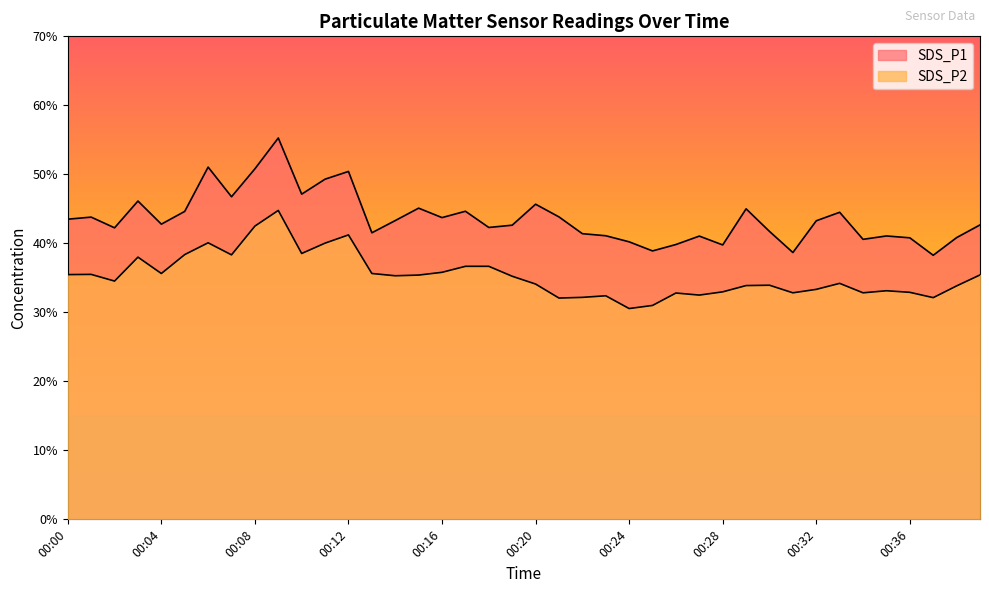

Where is the first local minimum for SDS_P1?

00:02